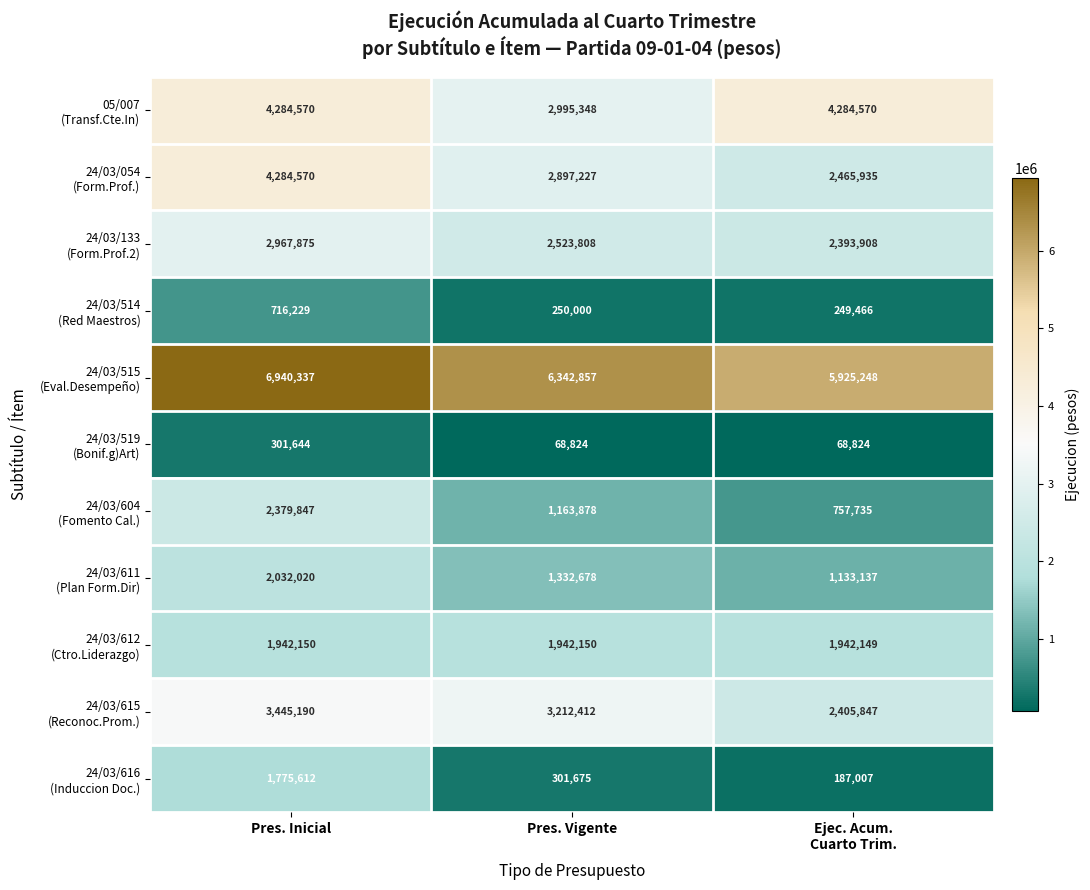

At which category is the sum across all series the highest?

Pres. Inicial